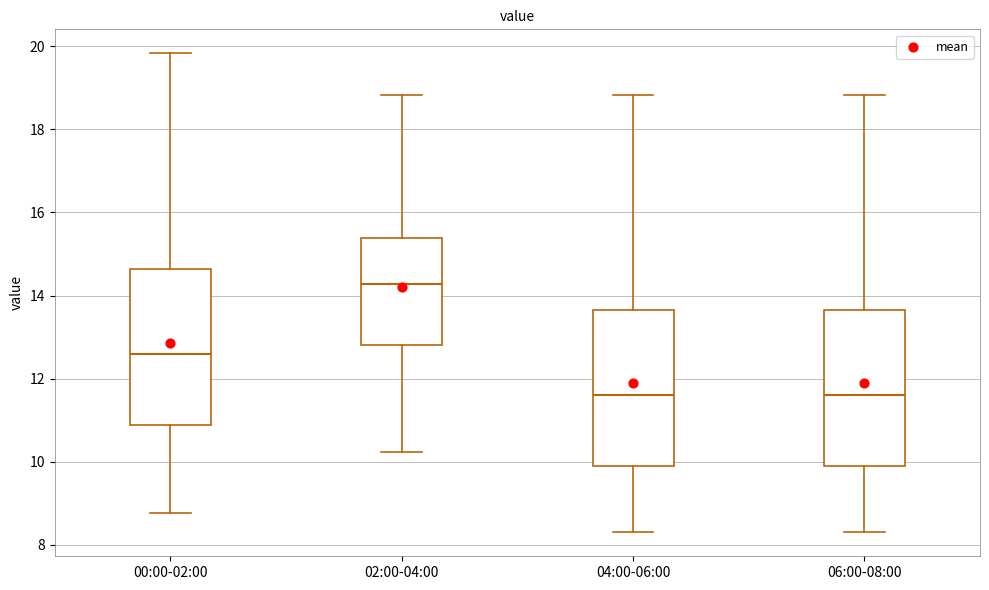

Where is the lower edge of the box for 06:00-08:00 on the y-axis? The values are not printed on the chart, so give them approximately, as read against the axis.

9.8